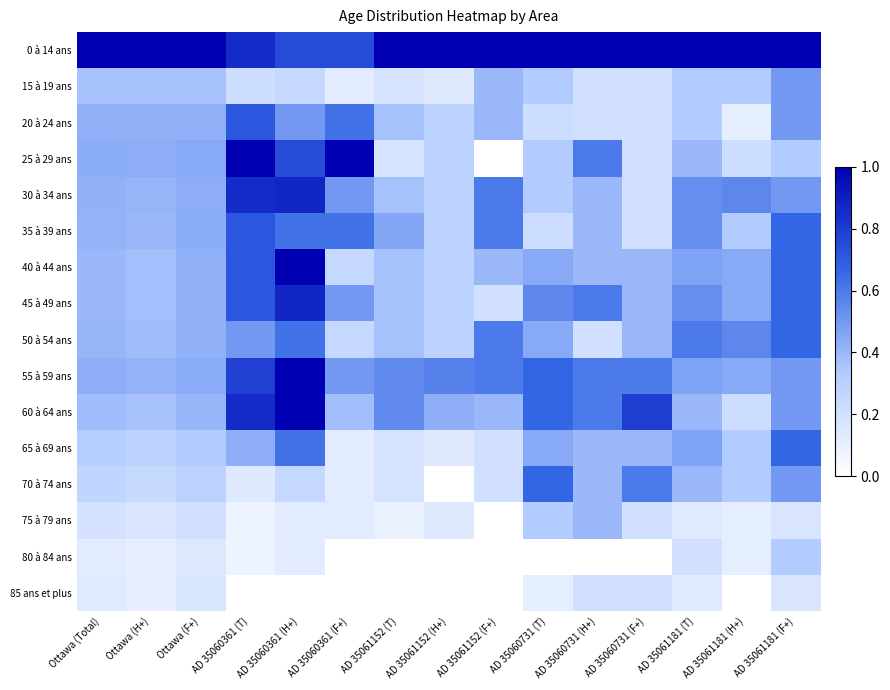

Count the number of data series in this chart.

16